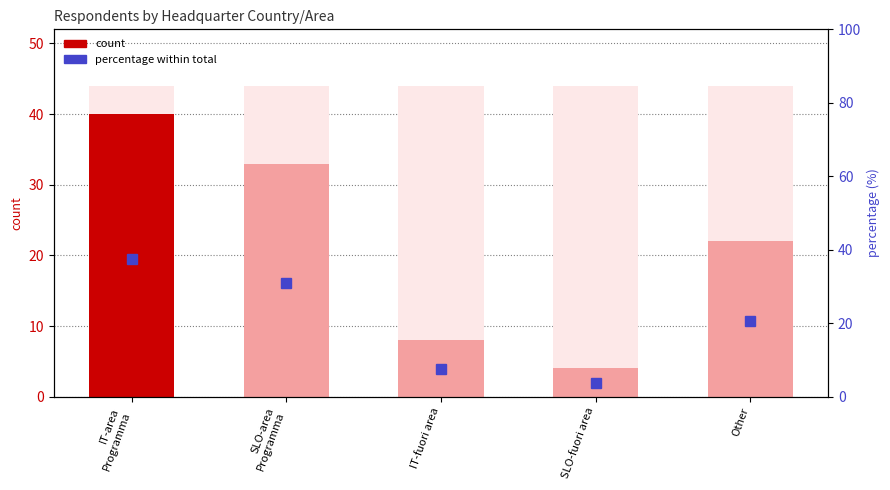

At which category is the sum across all series the highest?

IT-area
Programma